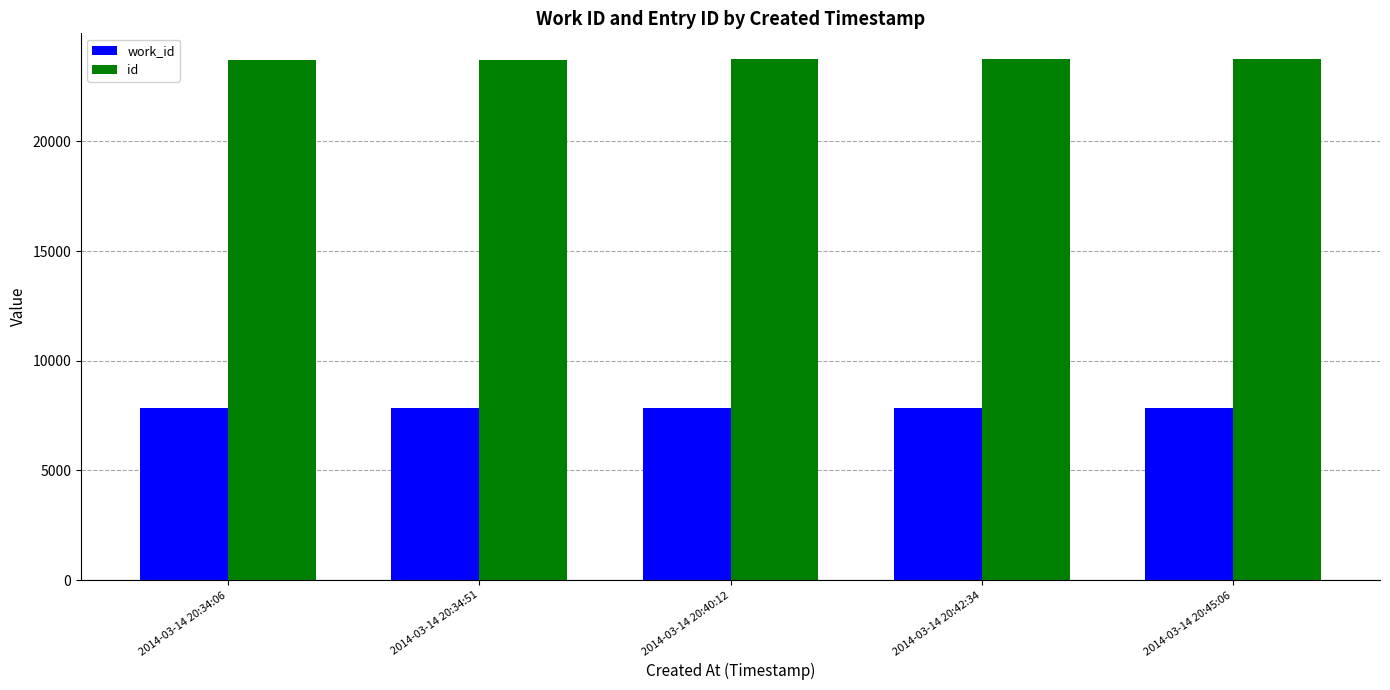

Which series has the largest total across all categories?

id